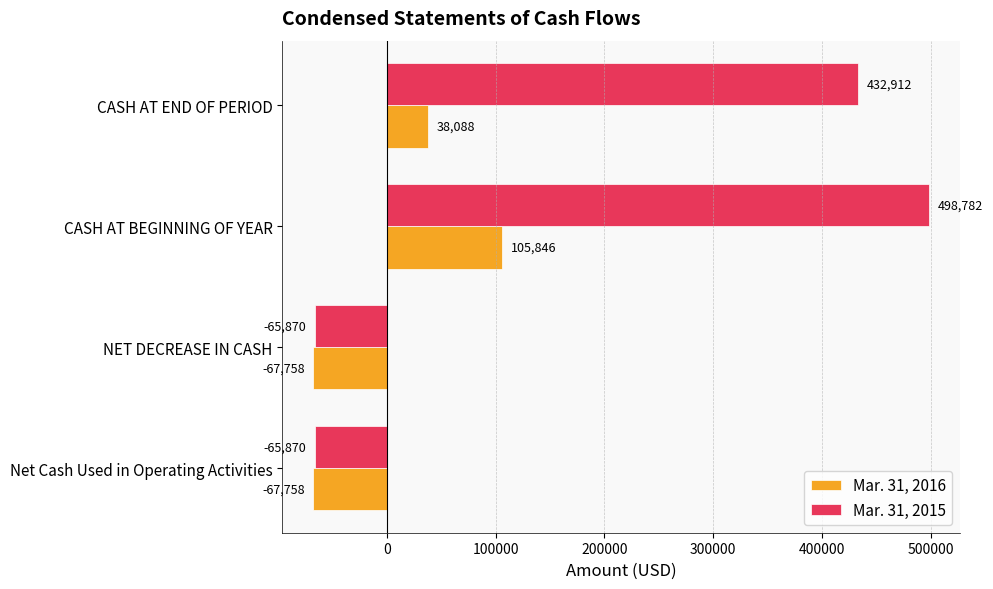

What is the total value across all series at CASH AT END OF PERIOD?

471000